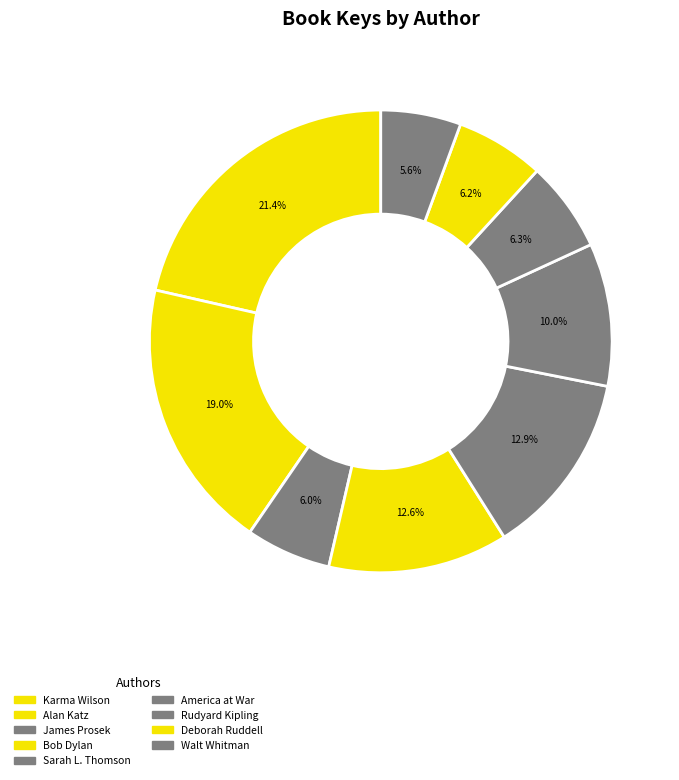

Which slice is the smallest?

Walt Whitman